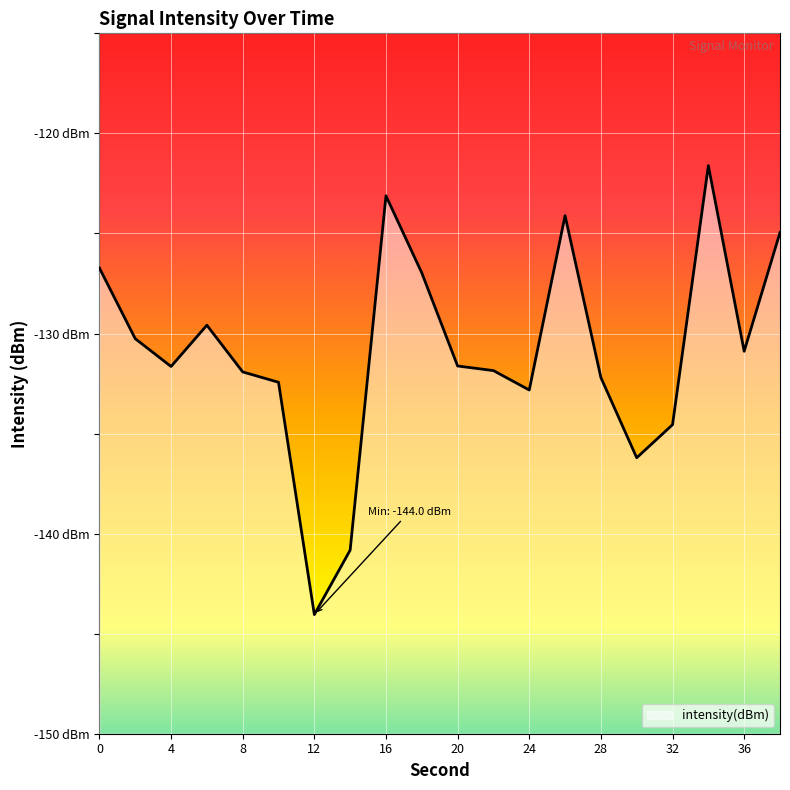

Count the number of values greater than -131.

9